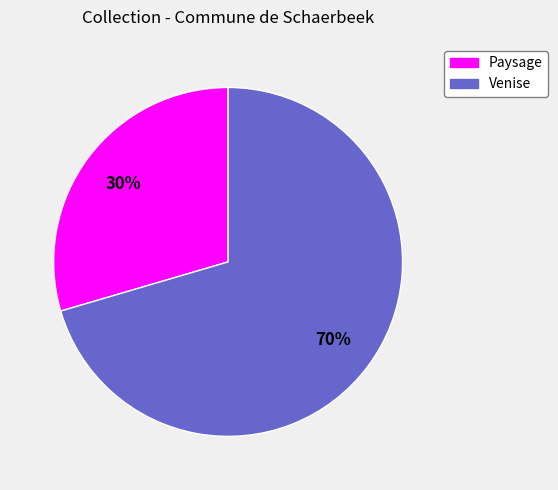

Is the sum of Paysage and Venise greater than half?

Yes